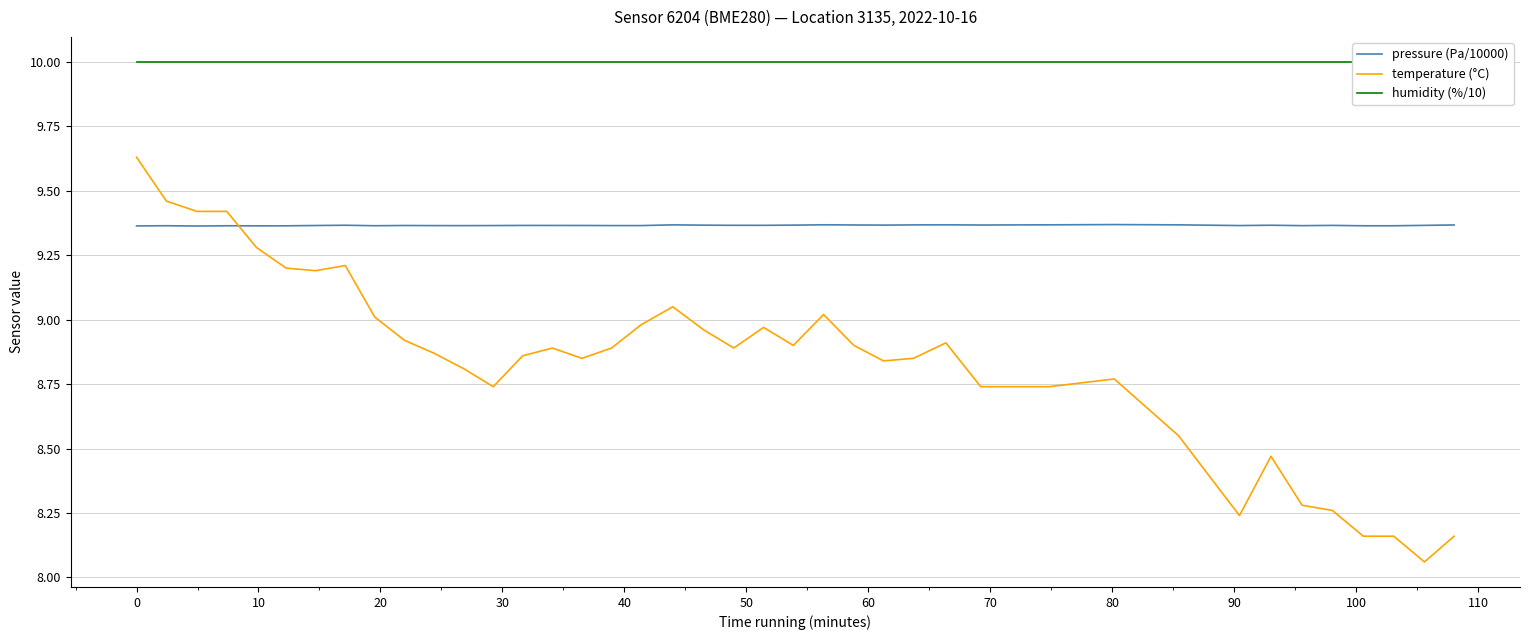

Which series ends up on top after the final intersection of temperature (°C) and pressure (Pa/10000)?

pressure (Pa/10000)